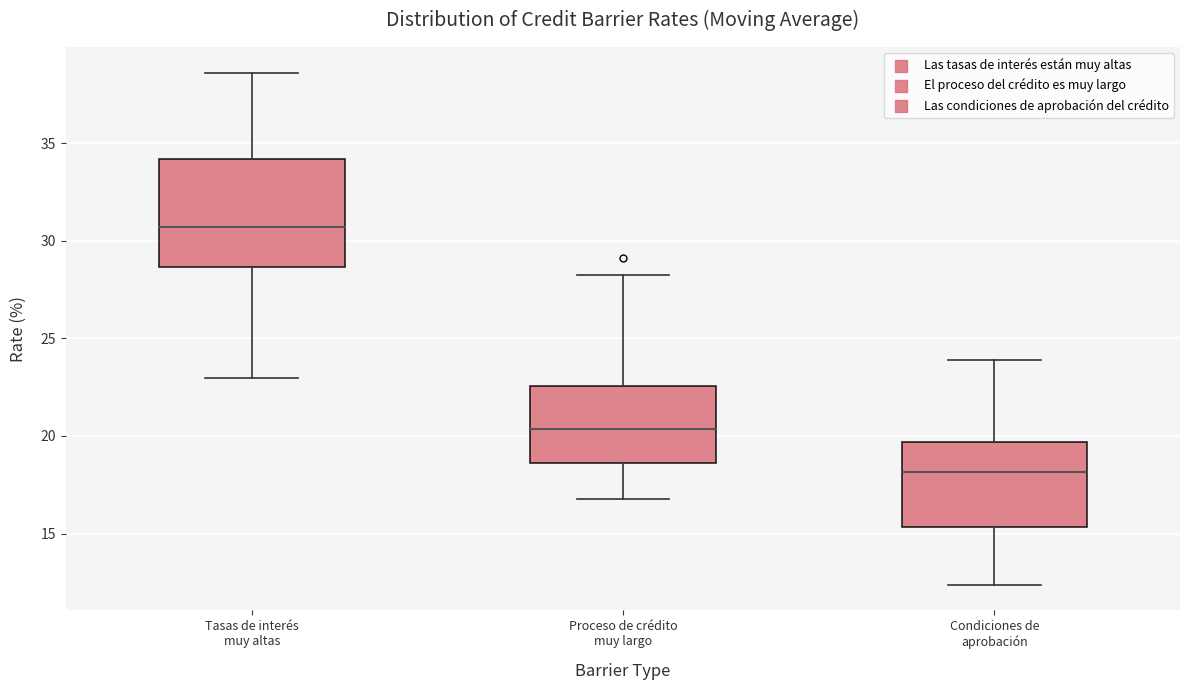

Reading left to right, read every box against the y-axis: the position of its median line, the range the box covers, and the ends of its whiskers. The values are not printed on the chart, so give them approximately, as read against the axis.

Tasas de interés muy altas: median 30.5, box 28.5 to 34.0, whiskers 23.0 to 38.5
Proceso de crédito muy largo: median 20.5, box 18.5 to 22.5, whiskers 17.0 to 28.0
Condiciones de aprobación: median 18.0, box 15.5 to 19.5, whiskers 12.5 to 24.0